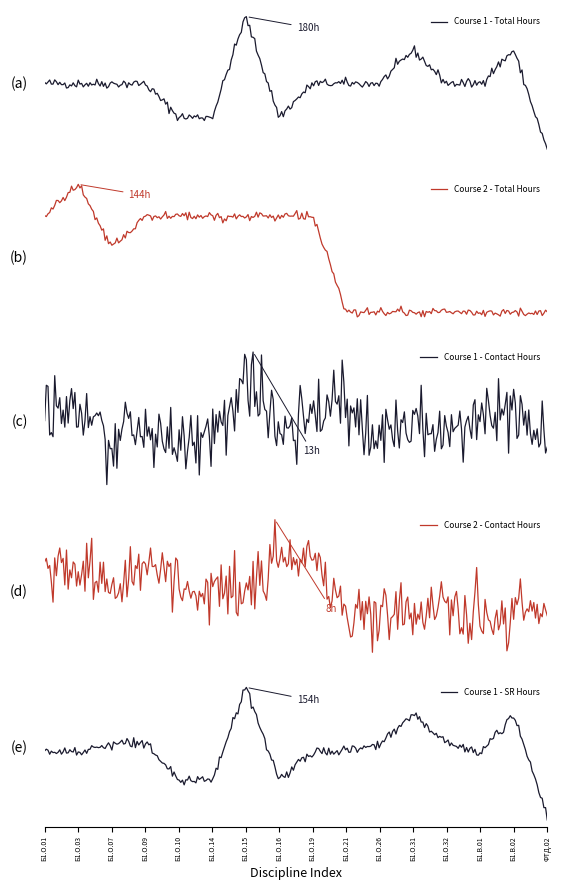

The Course 1 - SR Hours series shows 26.6 at Б1.О.14. True or false?

False